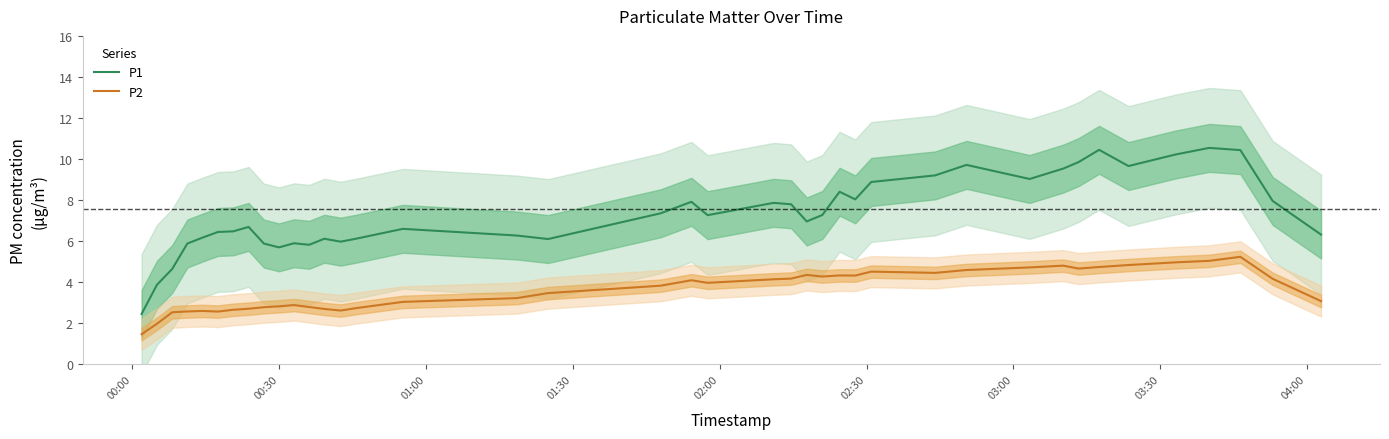

Which series has the largest total across all categories?

P1